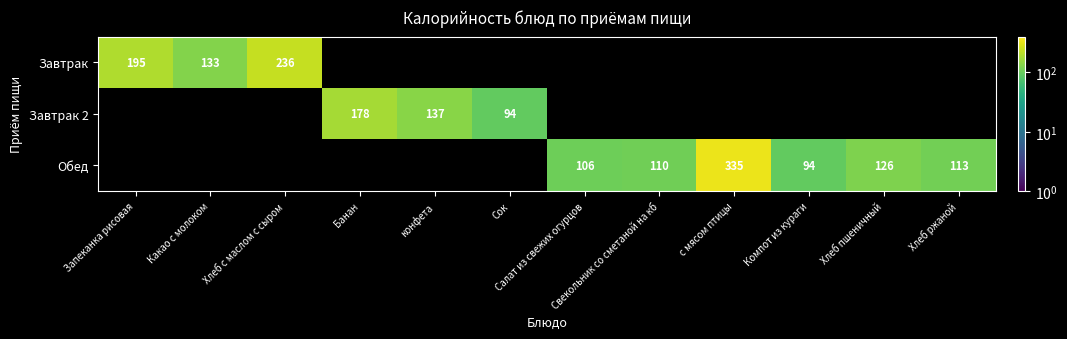

What is the greatest value displayed?

335.0